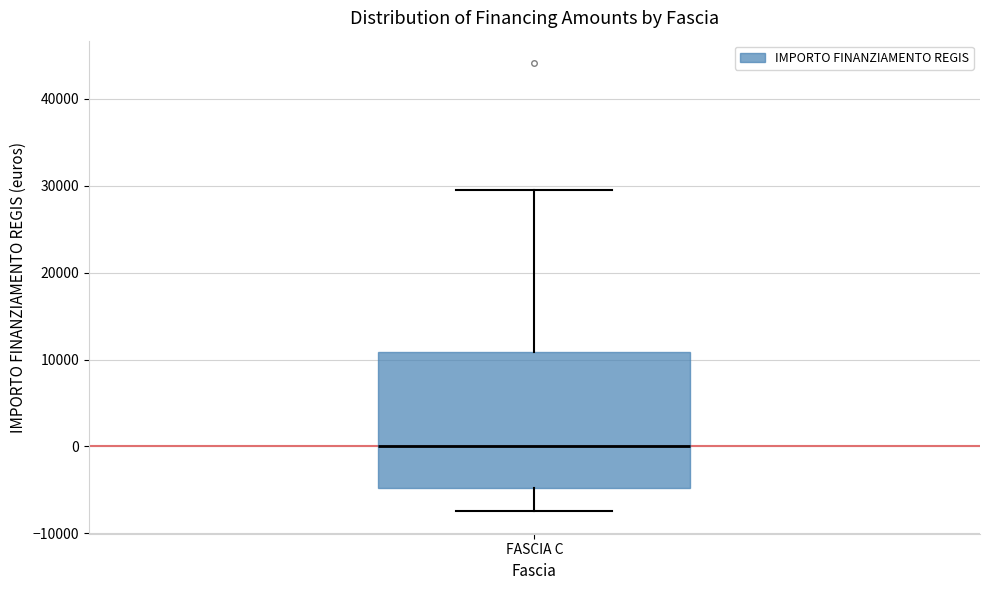

Read this box plot against the y-axis: the position of the median line, the range covered by the box, and the ends of both whiskers. The values are not printed on the chart, so give them approximately, as read against the axis.

median 0, box -5000 to 11000, whiskers -7000 to 30000